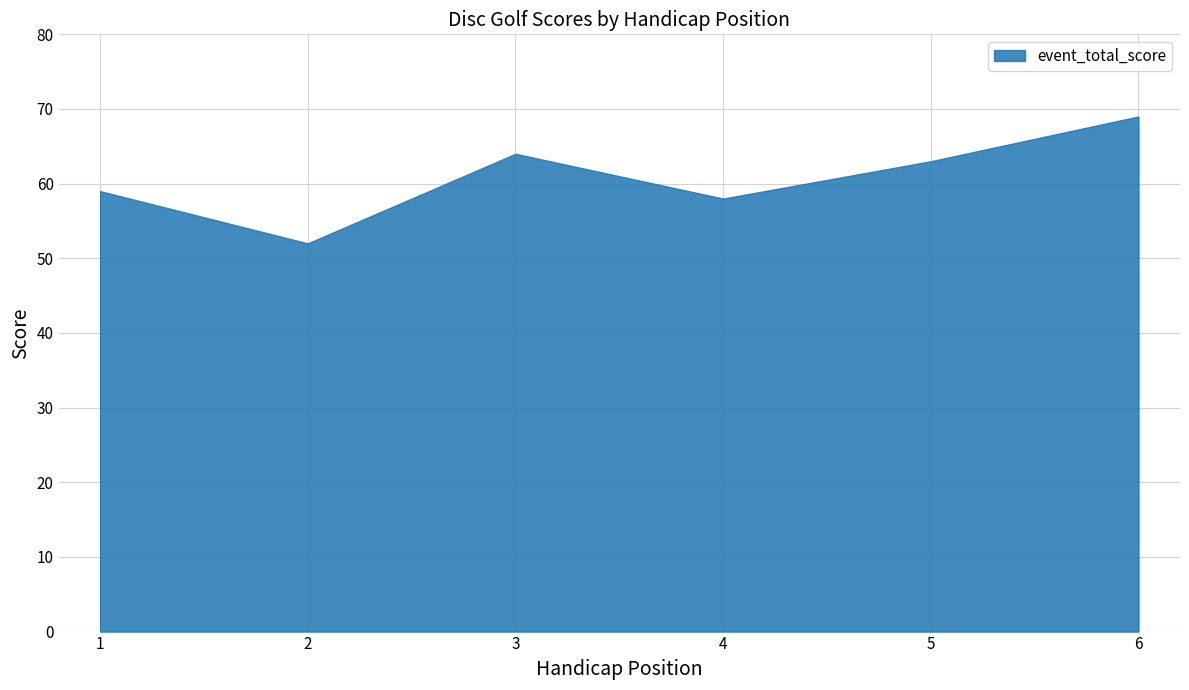

What is the minimum value shown in the chart?

52